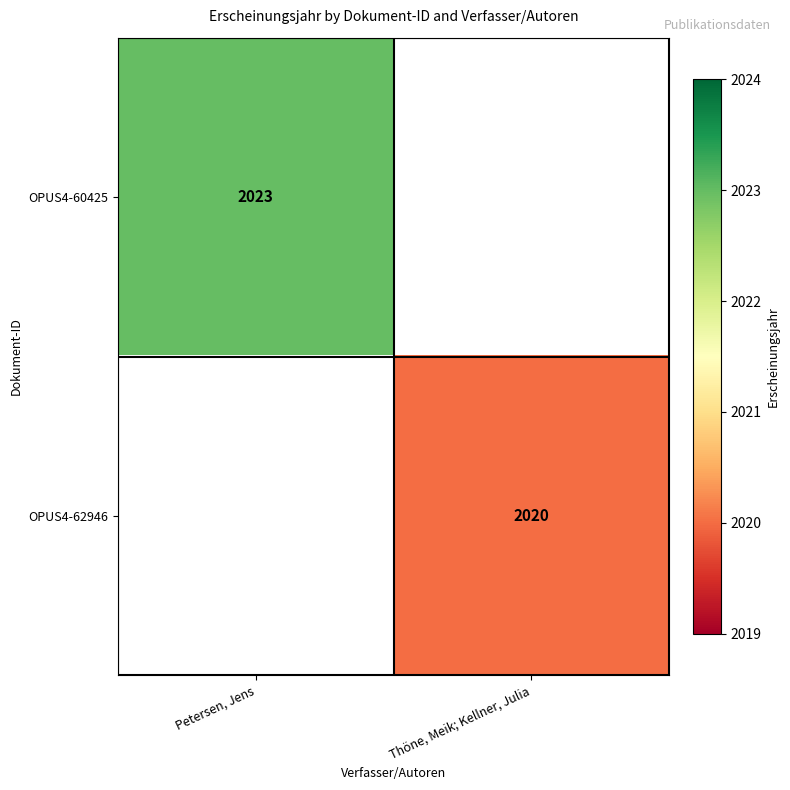

Is it true that OPUS4-62946 equals 2020 at Thöne, Meik; Kellner, Julia?

True